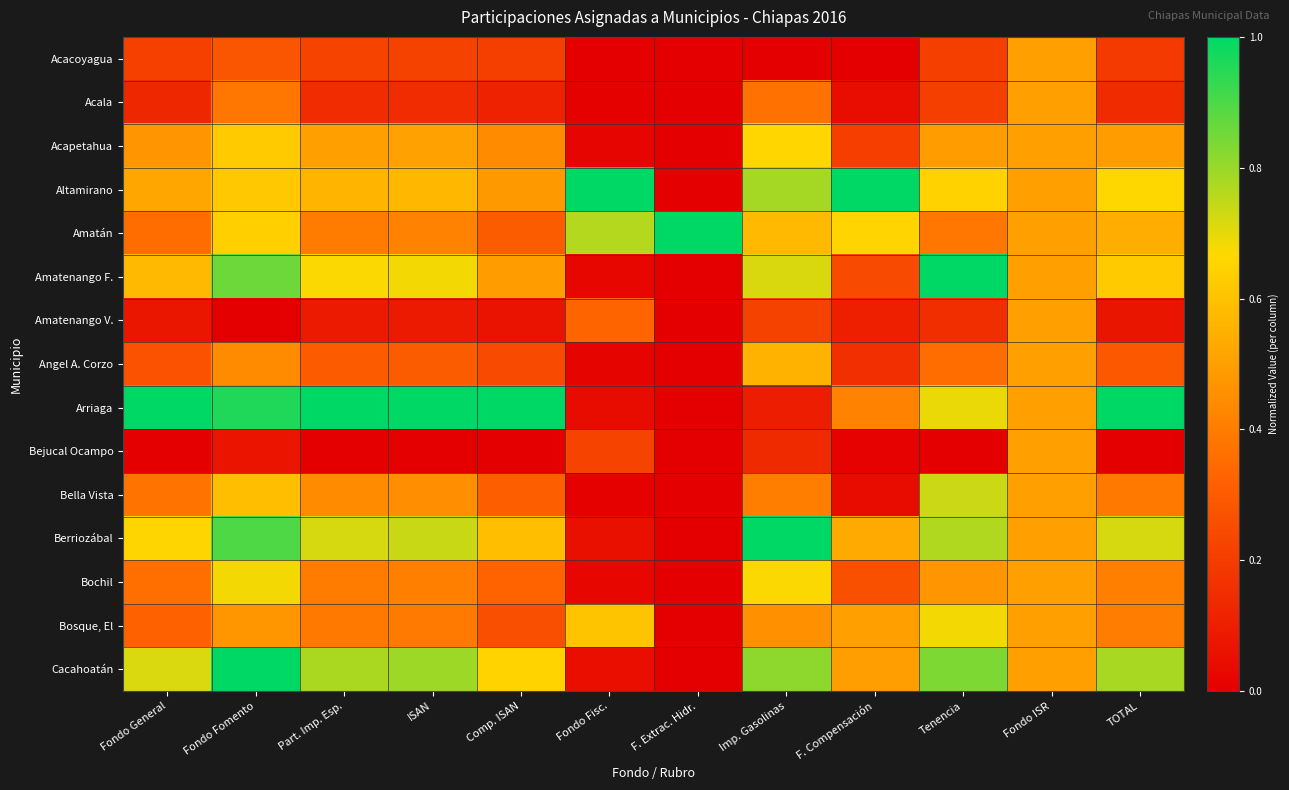

Between Fondo ISR and F. Compensación, which is larger?

Fondo ISR